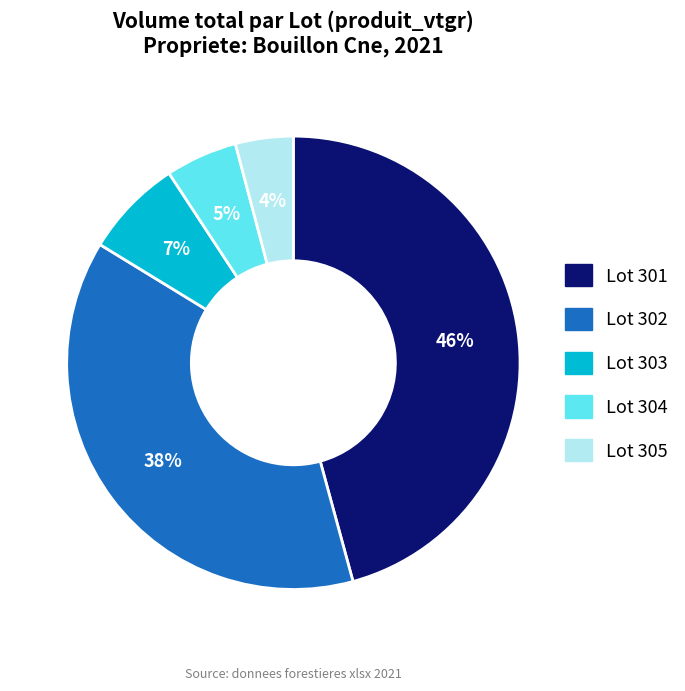

What is the largest slice in the pie chart?

Lot 301